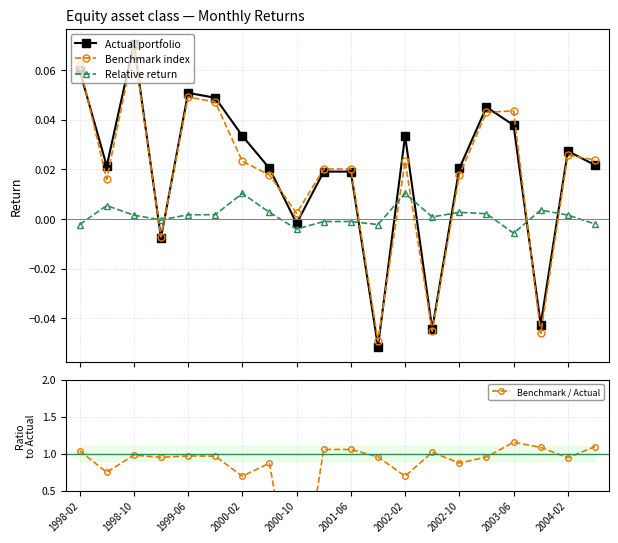

How many interior local valleys does the Benchmark index series have?

6